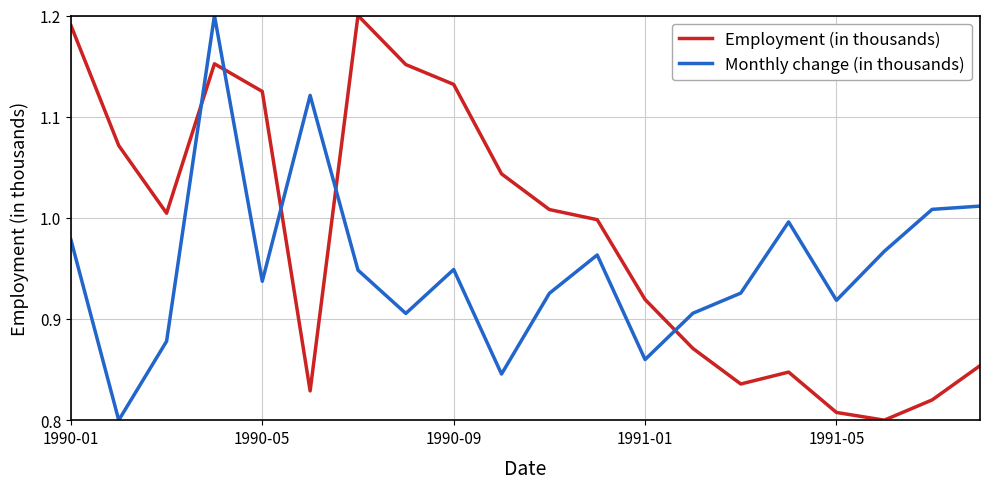

In Employment (in thousands), how many points are higher than both neighbors (excluding endpoints)?

3